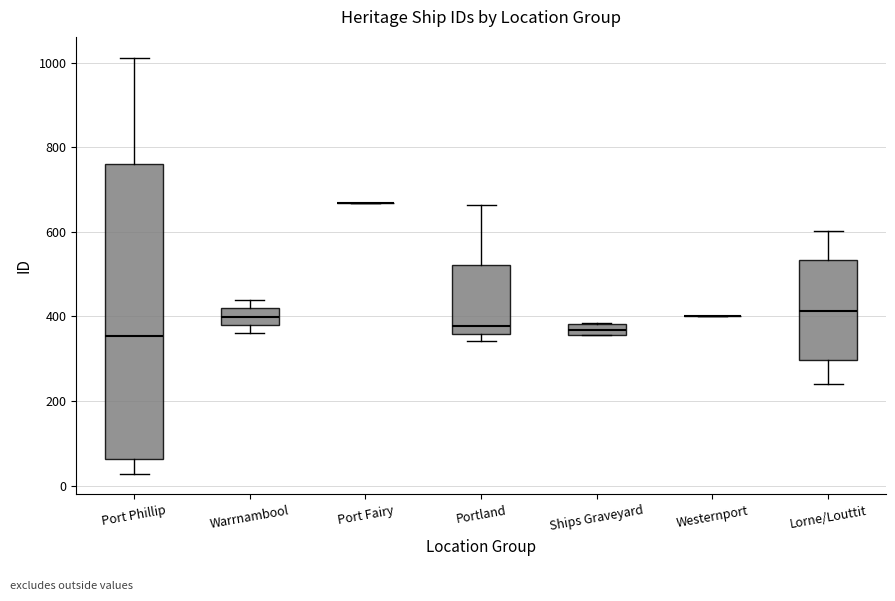

Comparing the boxes themselves (not the whiskers), which one is the tallest?

Port Phillip